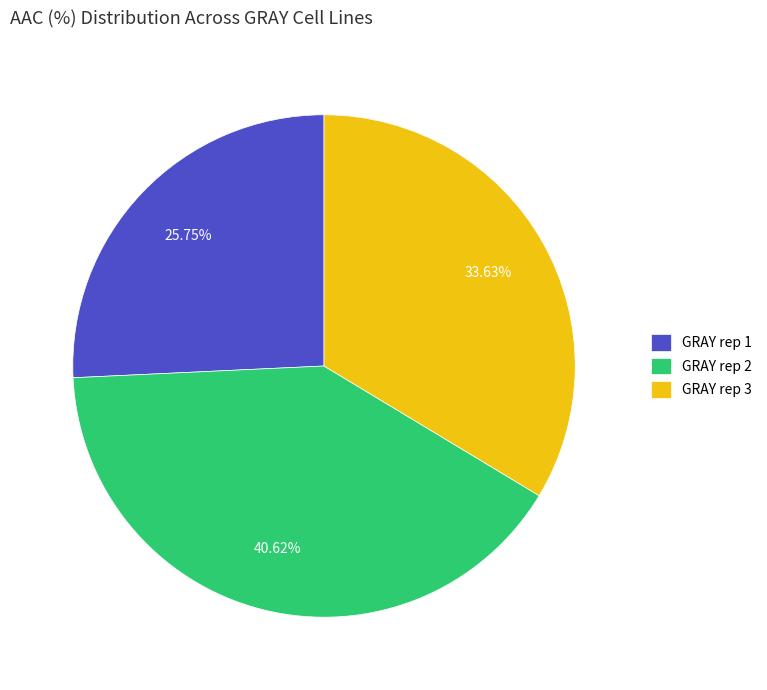

Rank the categories by value from lowest to highest.

GRAY rep 1, GRAY rep 3, GRAY rep 2